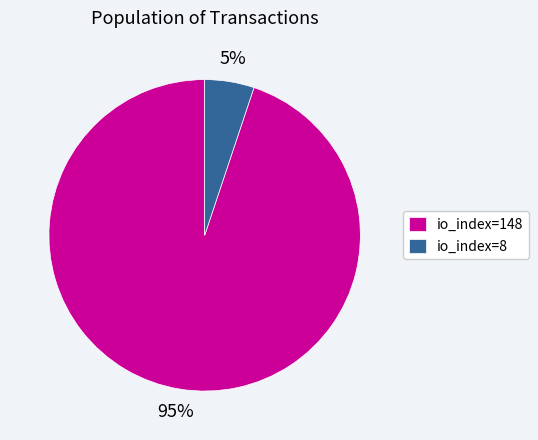

Is io_index=8 the majority of the pie?

No